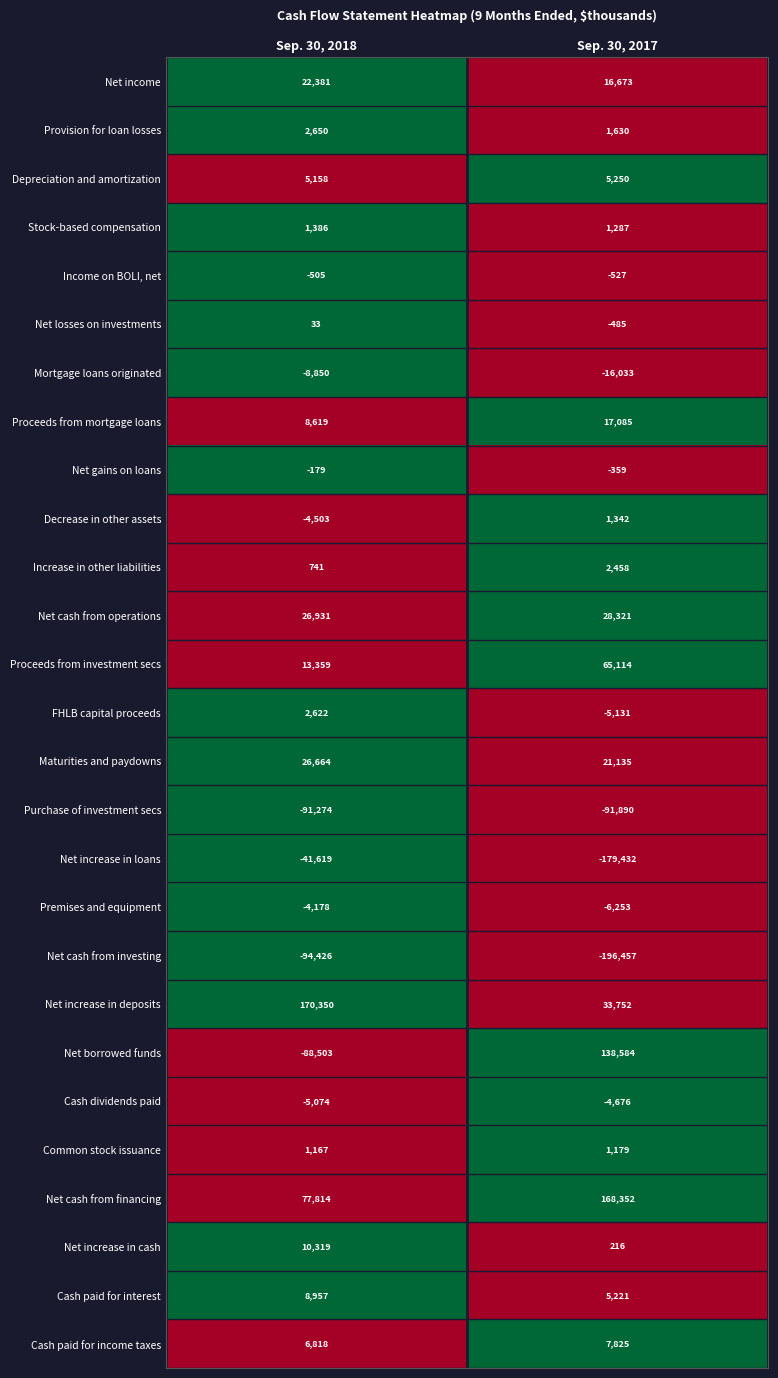

Which series changed the most between Sep. 30, 2018 and Sep. 30, 2017?

Net borrowed funds